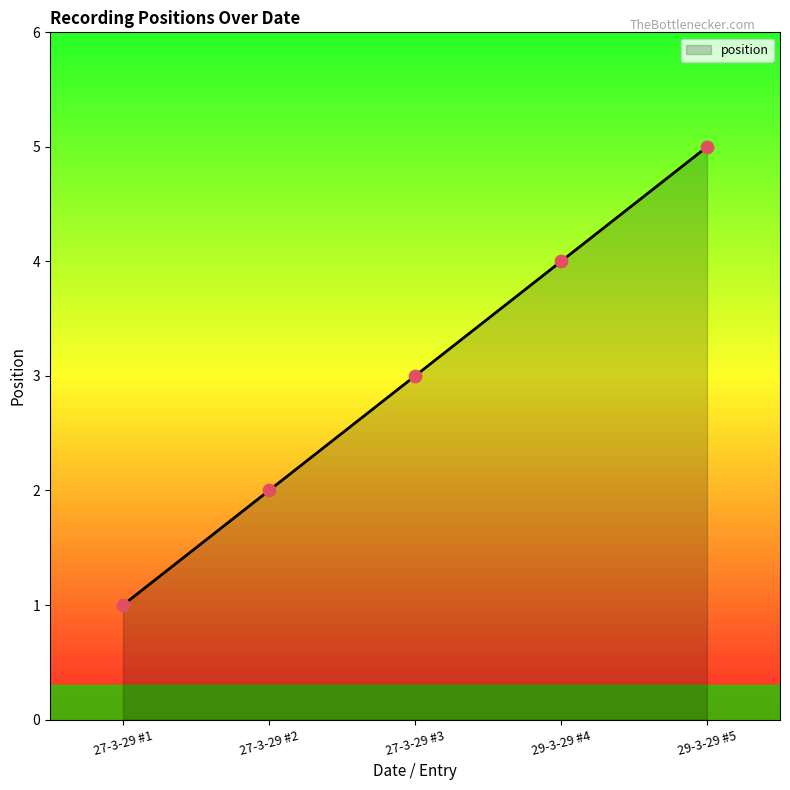

What is the change in value from 27-3-29 #2 to 29-3-29 #4?

+2